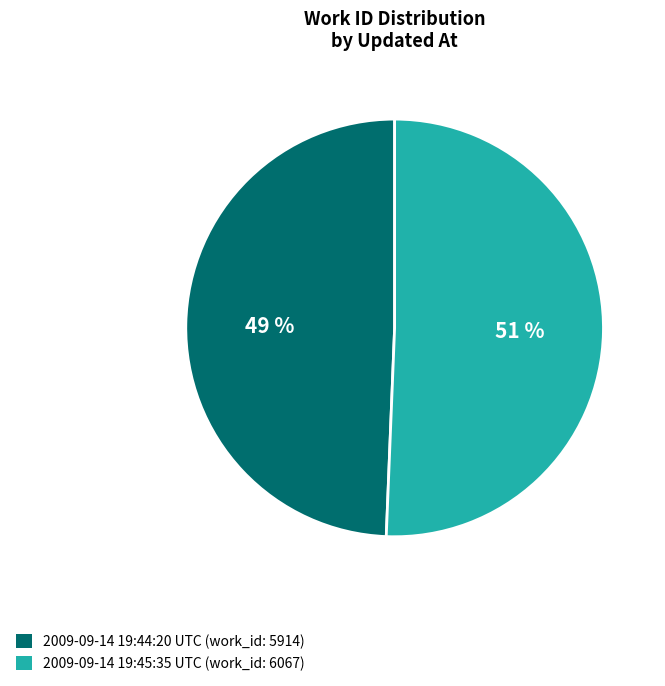

Which slice is the largest?

2009-09-14 19:45:35 UTC